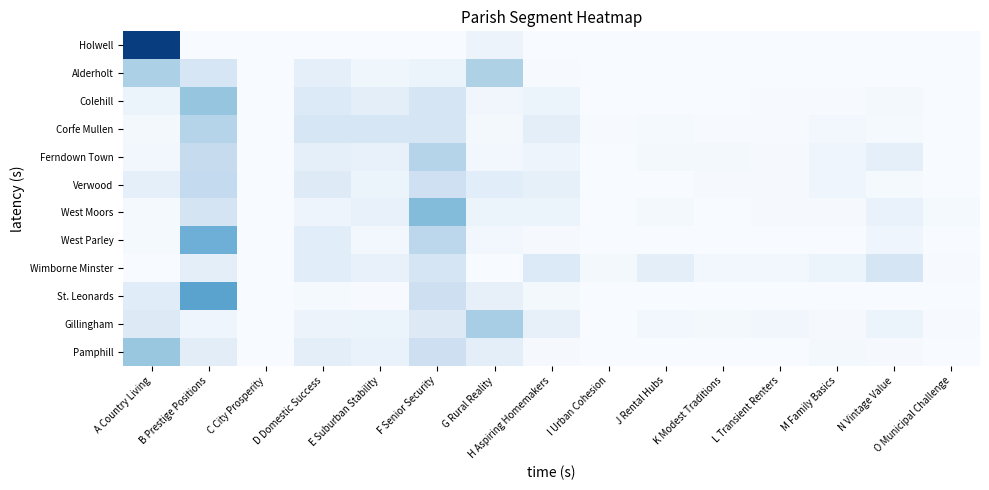

At O Municipal Challenge, list the series in order from largest to smallest.

West Moors, Wimborne Minster, Gillingham, Corfe Mullen, Ferndown Town, Colehill, Verwood, Holwell, Alderholt, West Parley, St. Leonards, Pamphill